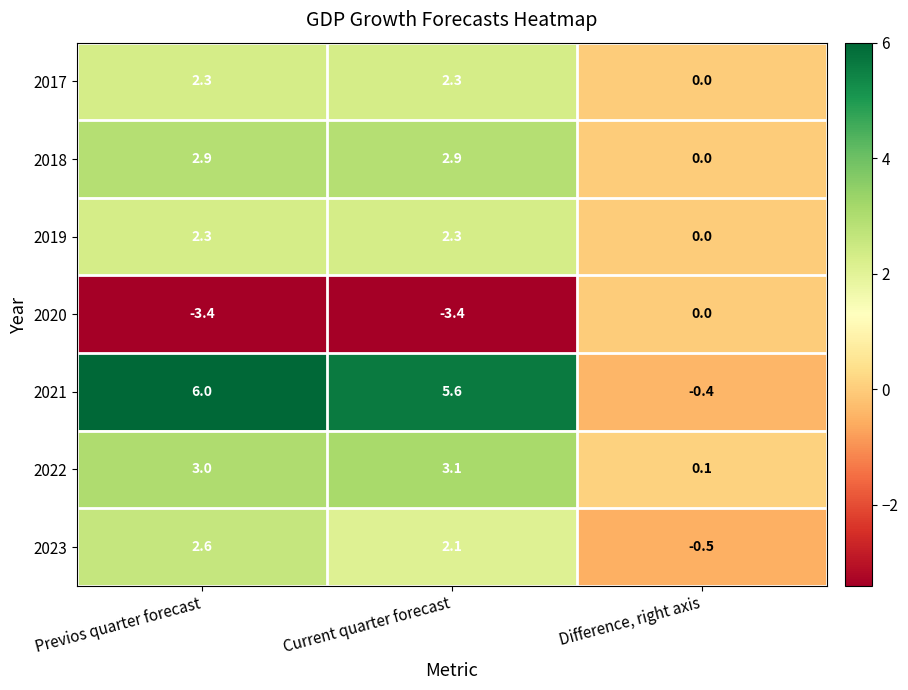

At how many categories does at least one series exceed 5?

2